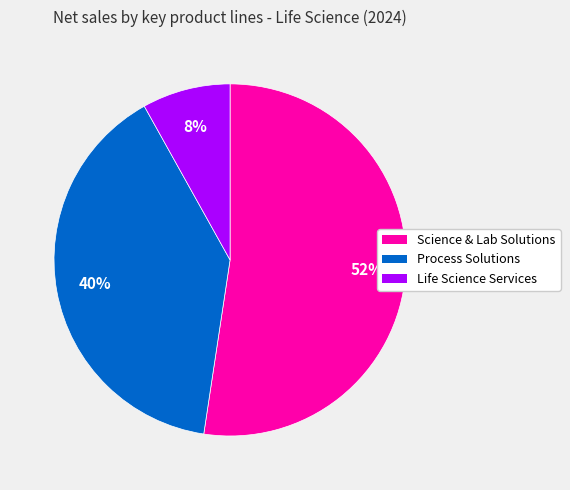

What is the smallest slice in the pie chart?

Life Science Services